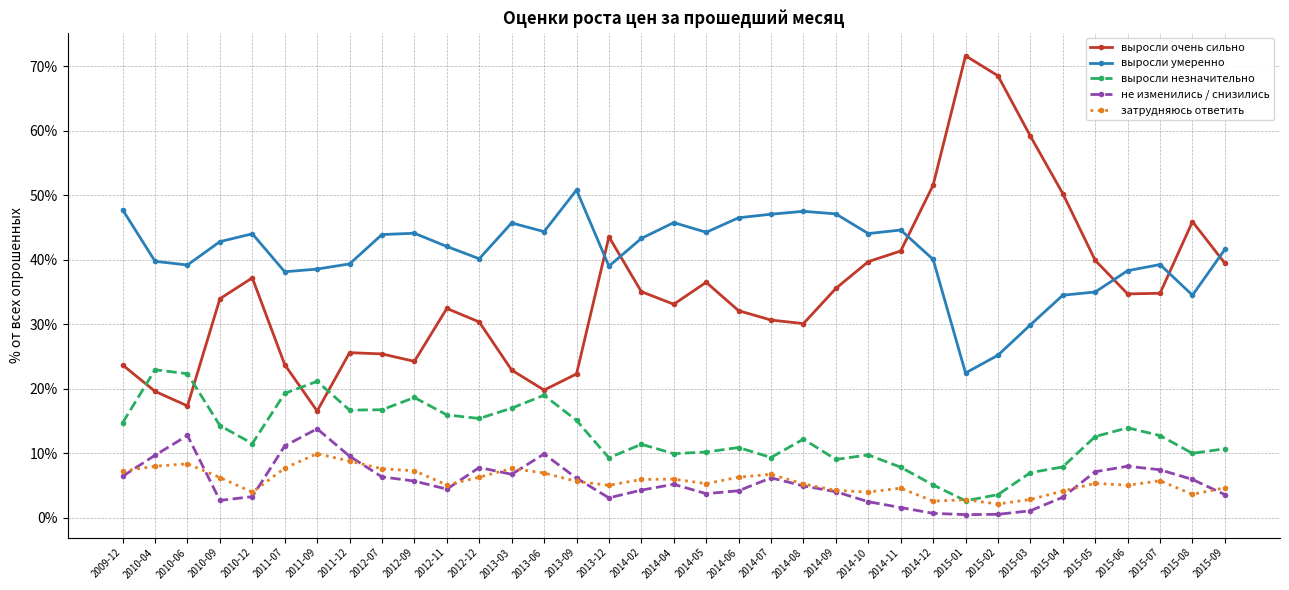

Which category has the highest value across all series?

2015-01